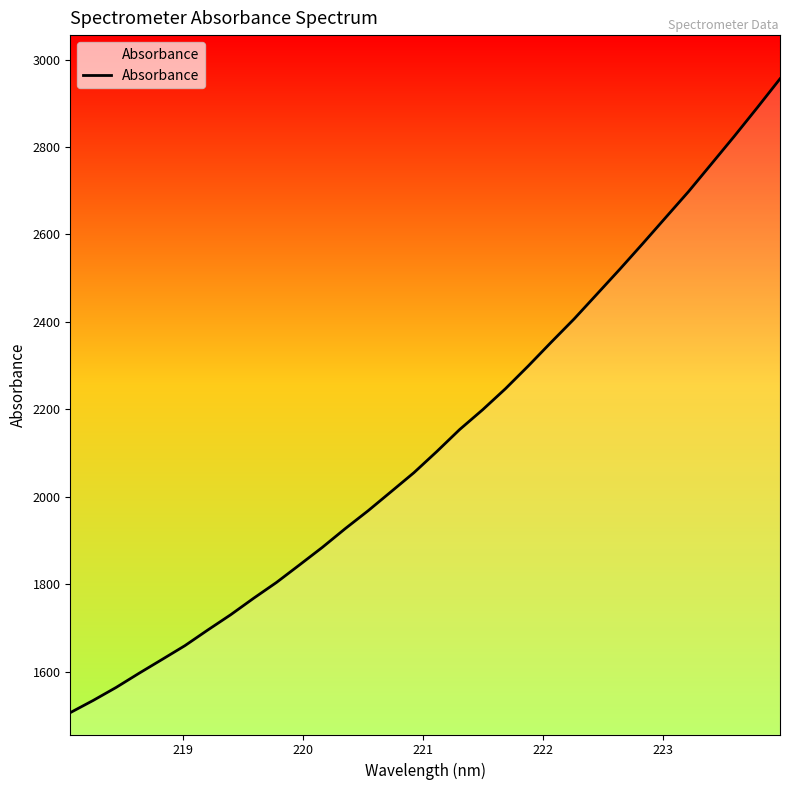

What is the maximum value shown in the chart?

2955.8